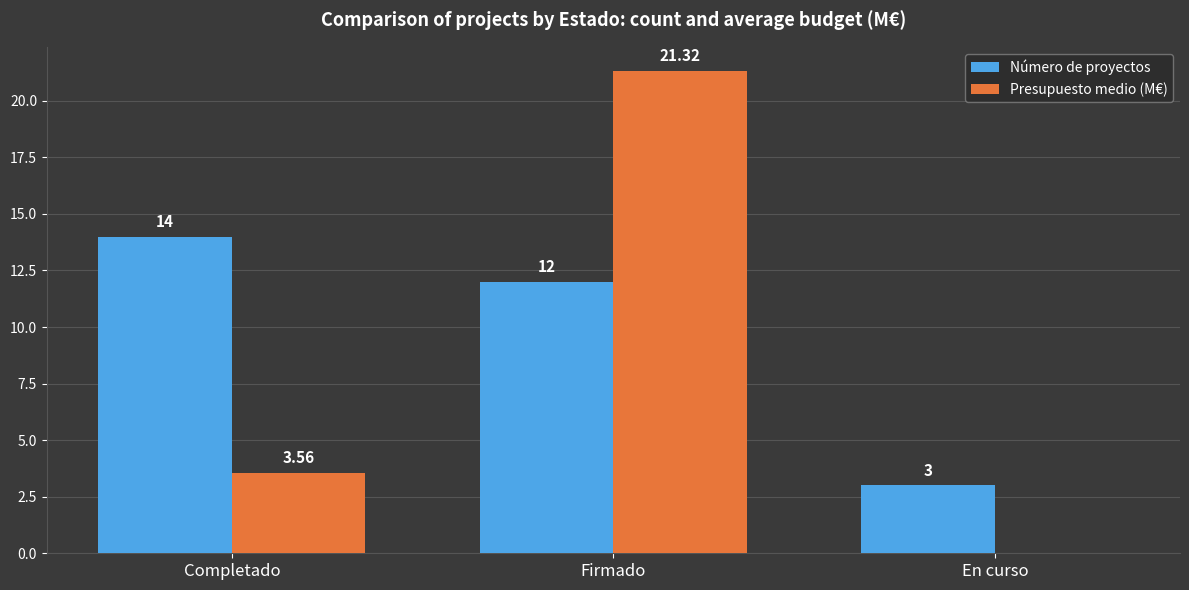

Are the bars horizontal?

No